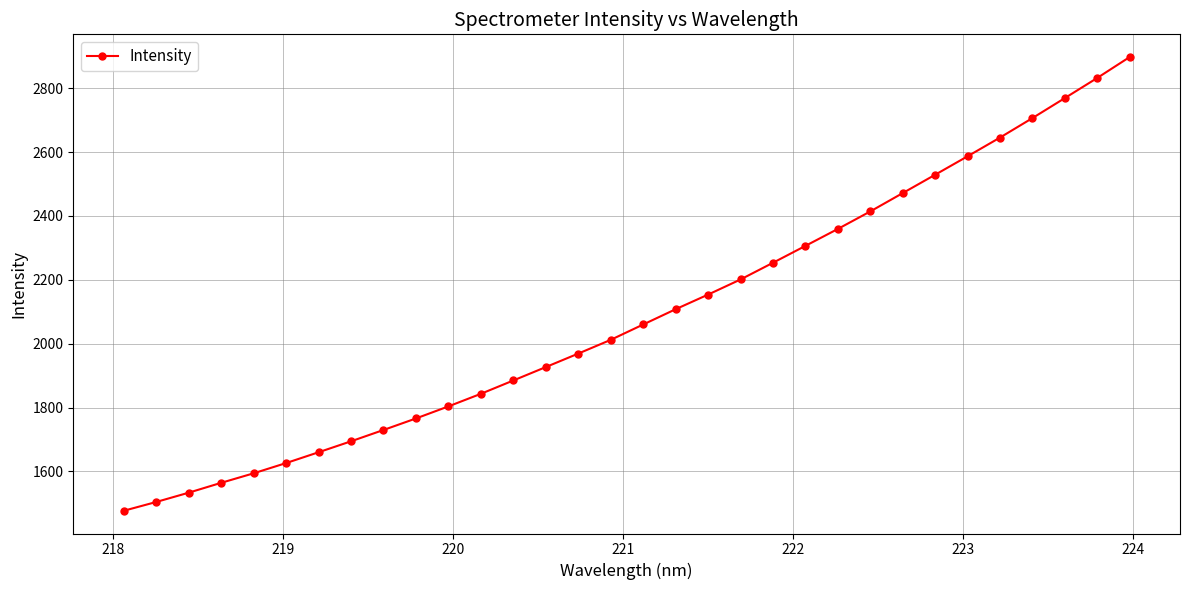

True or false: the data has more than 2 interior local peaks.

False